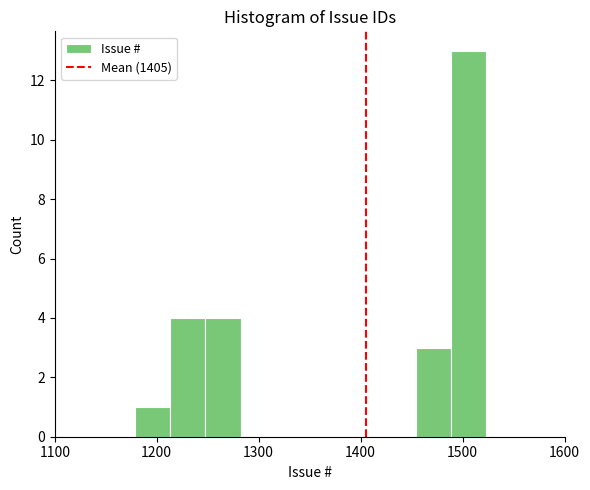

Around what value on the x-axis is the tallest bar? Give the approximate position of its centre, as read against the axis.

1510